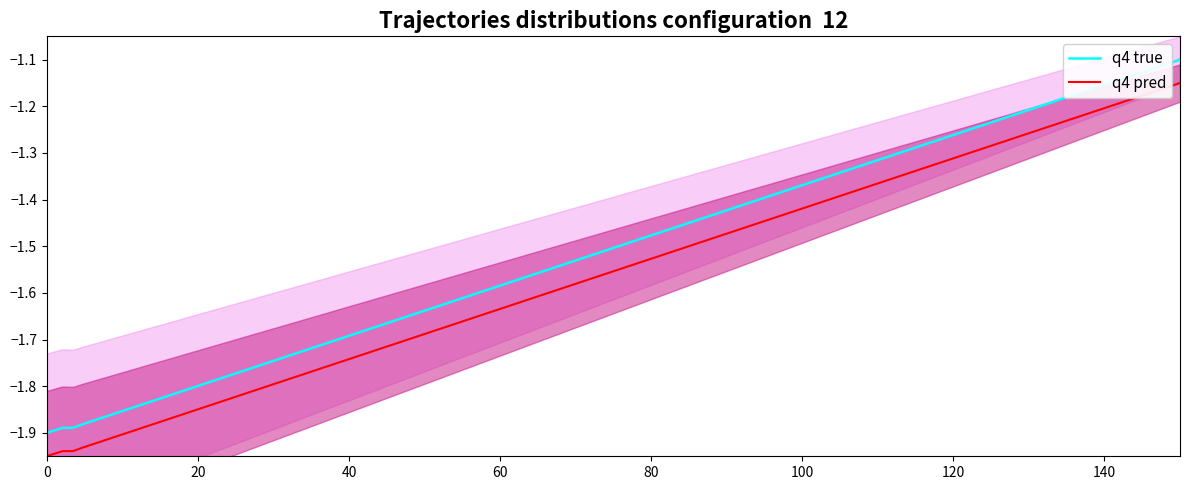

What is the label of the 7th point from the left?

120